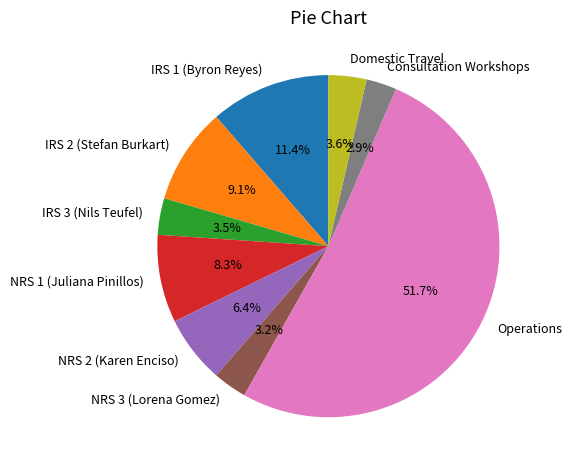

Do IRS 3 (Nils Teufel) and Consultation Workshops together represent more than half of the pie?

No